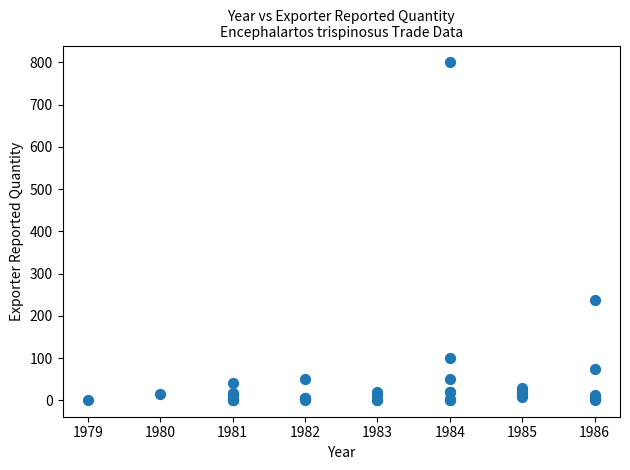

What Y value in the scatter plot is closest to 400?

237